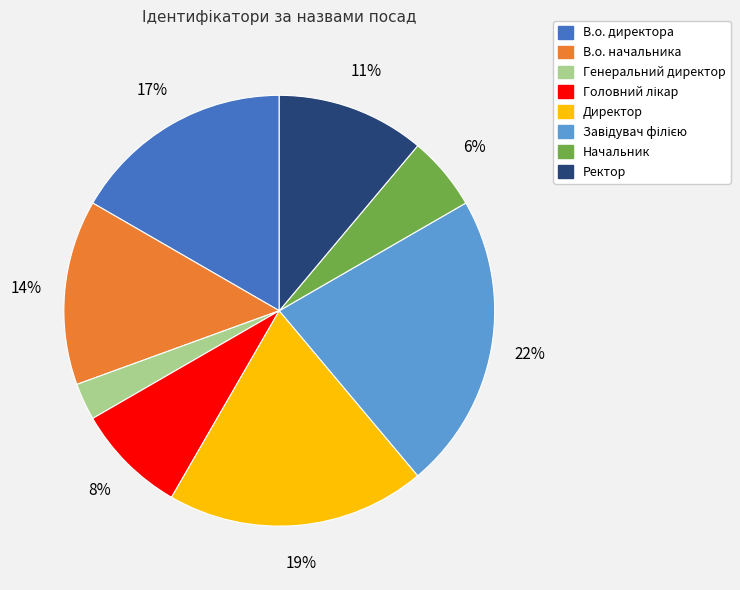

Is the sum of Генеральний директор and В.о. начальника greater than half?

No